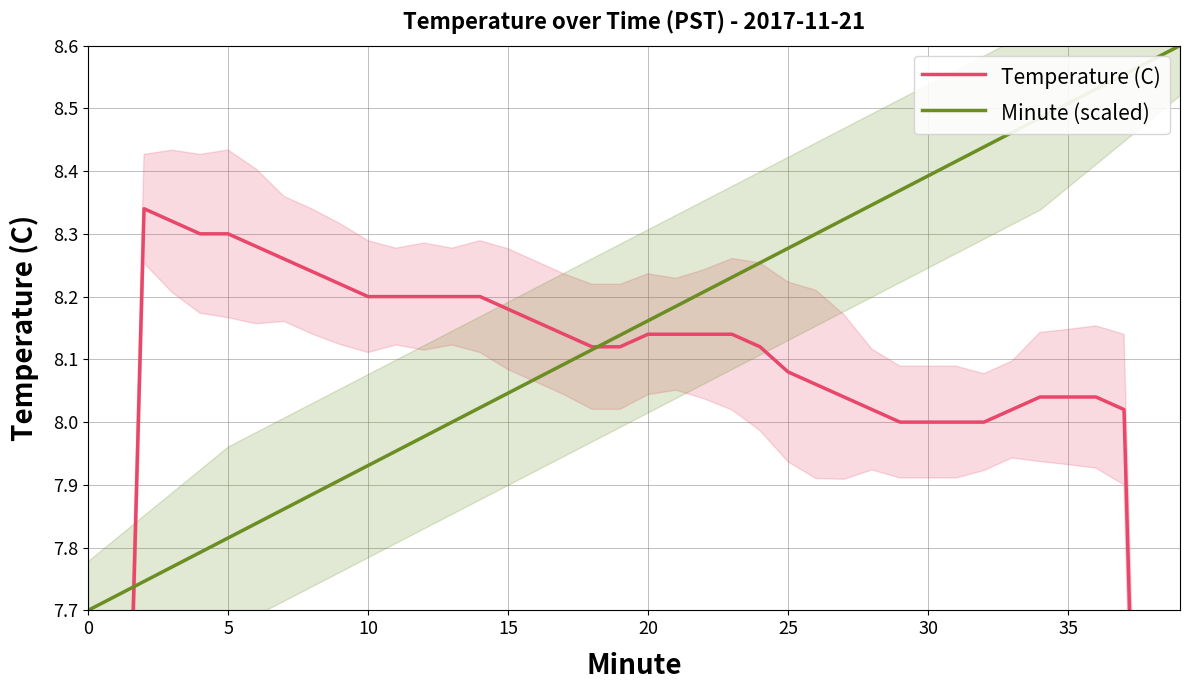

How many distinct data groups are displayed?

2